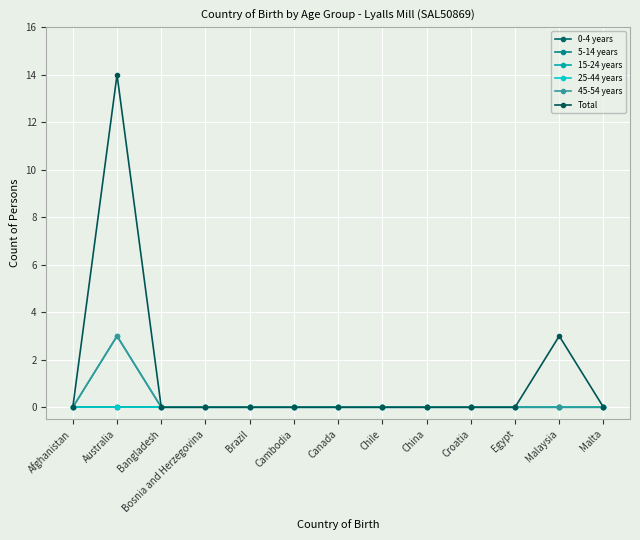

What is the difference between the second highest and second lowest values in the Total series?

3